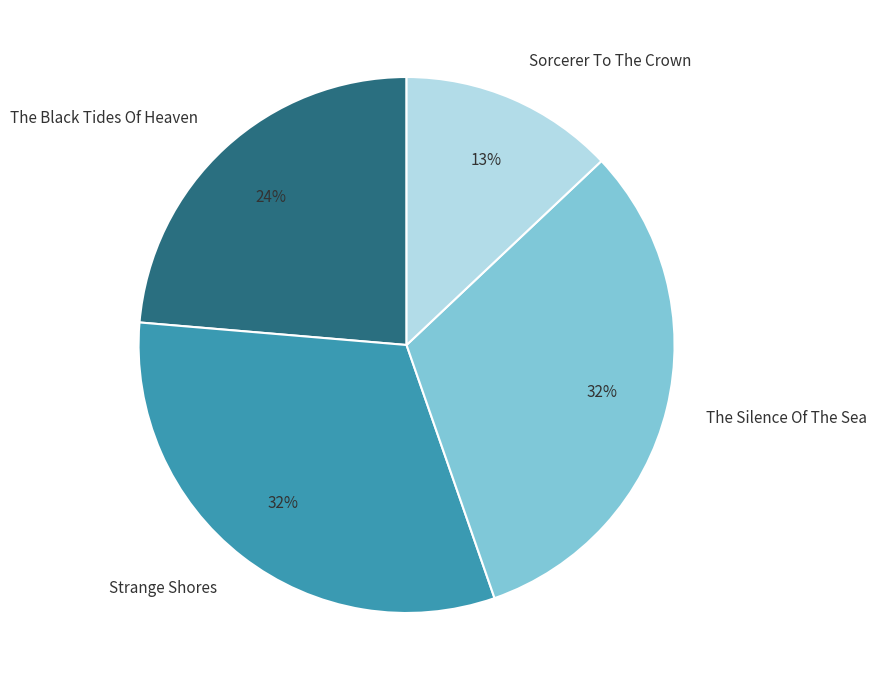

What is the ratio of the value at The Silence Of The Sea to the value at Strange Shores?

1.0